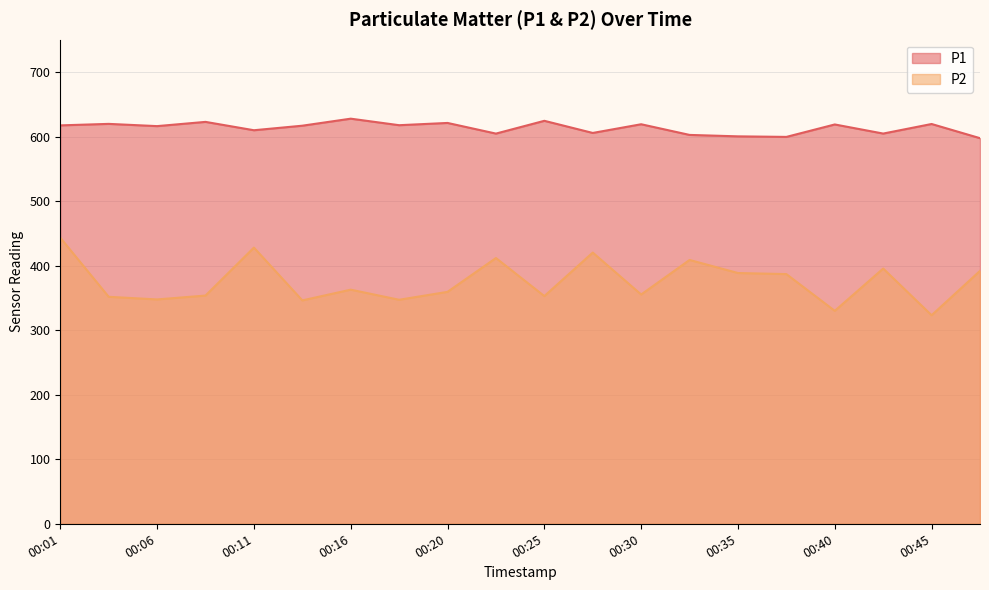

Reading left to right, extract all data points from this chart.

P1: 617.3	619.6	616.1	622.7	609.8	616.8	627.7	617.5	621.0	604.5	624.4	605.5	619.0	602.5	600.3	599.4	618.7	604.6	619.4	597.5
P2: 443.2	351.7	347.6	353.6	427.9	346.1	362.7	347.1	359.4	411.8	352.8	420.2	355.2	408.8	388.5	386.9	329.9	395.4	323.1	391.8